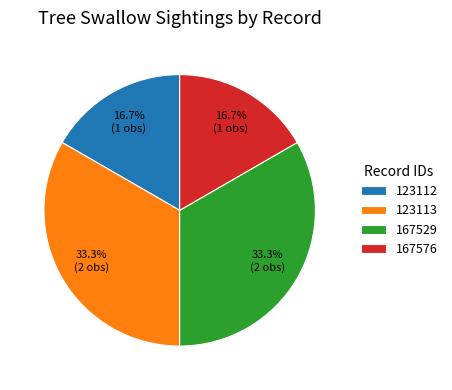

What percentage is the 167576 slice, to the nearest percent?

17%